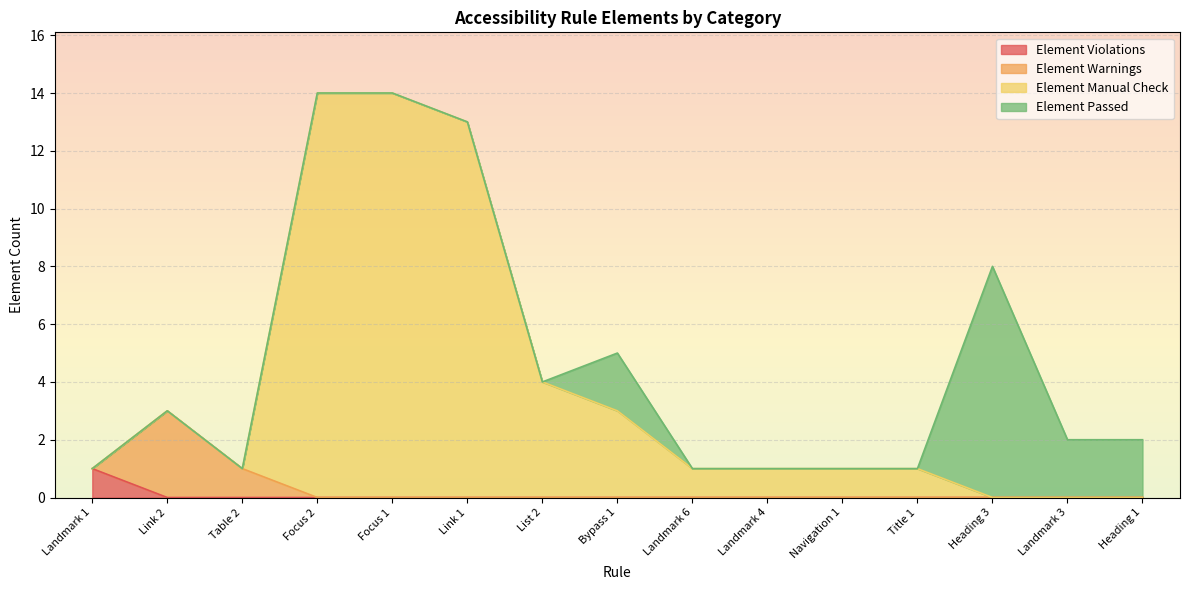

Which label corresponds to the largest value in the chart?

Focus 2